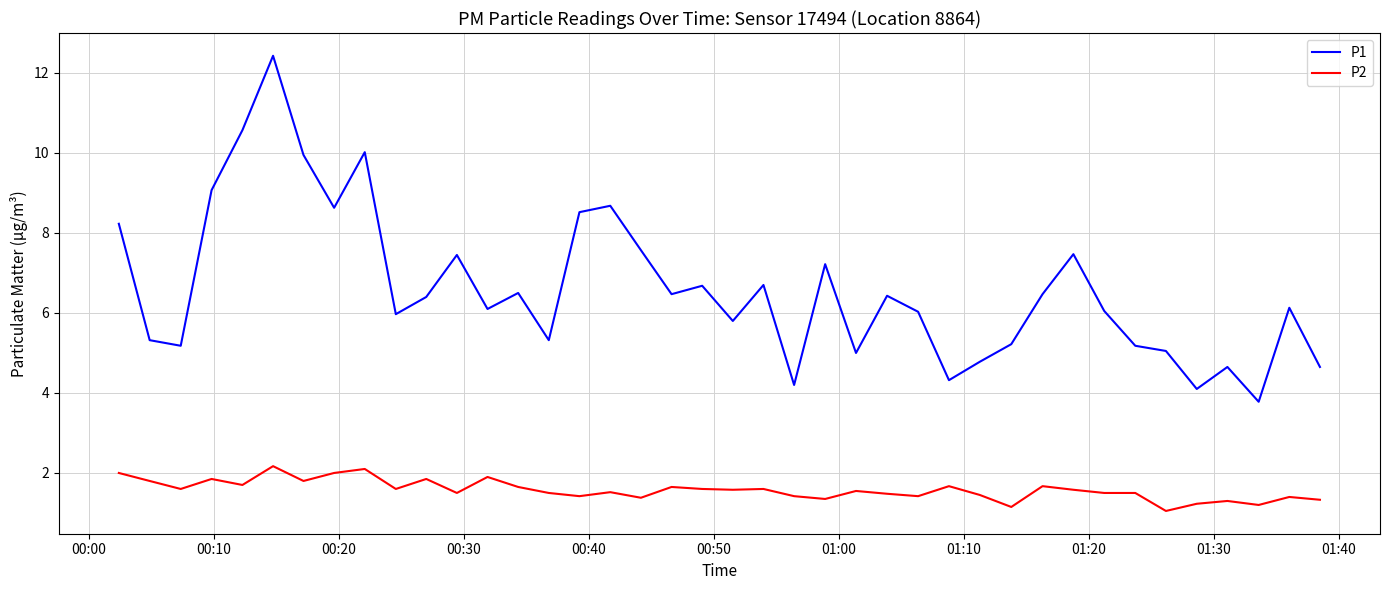

In P1, how many points are lower than both neighbors (excluding endpoints)?

12